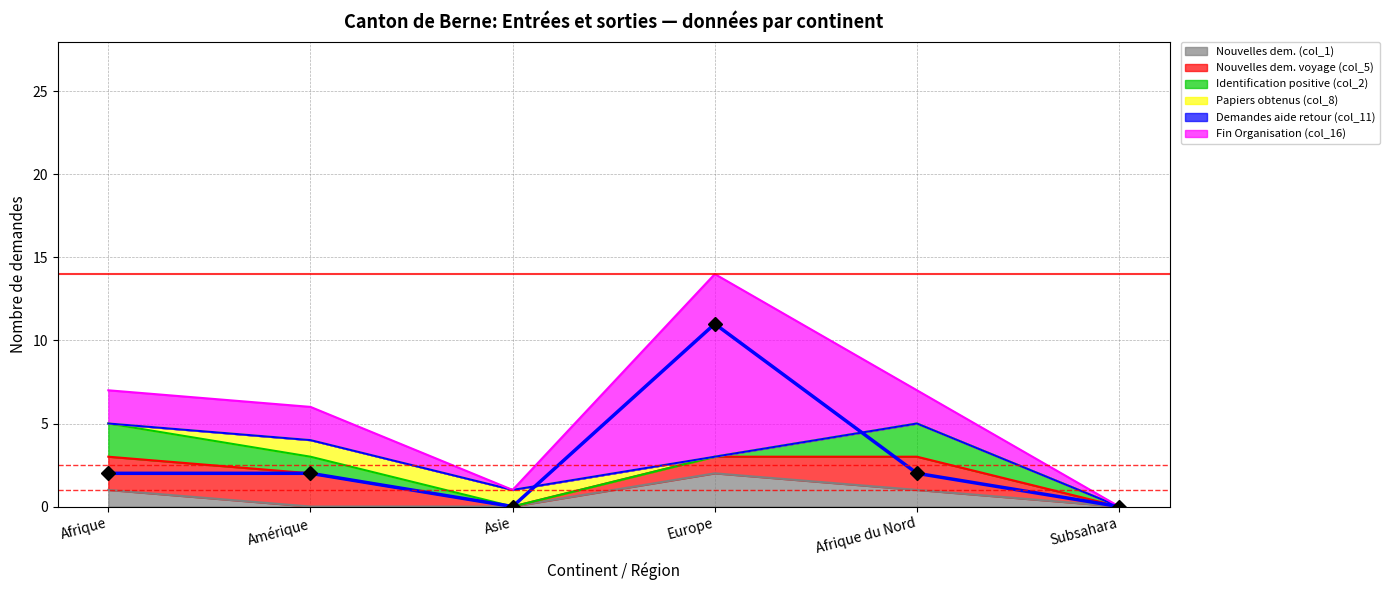

What are all the series names shown in the legend?

Nouvelles dem. (col_1), Nouvelles dem. voyage (col_5), Identification positive (col_2), Papiers obtenus (col_8), Demandes aide retour (col_11), Fin Organisation (col_16)